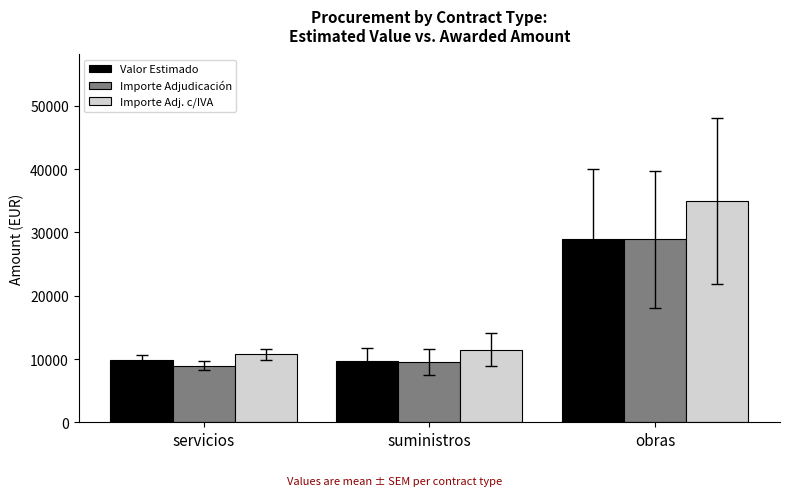

What is the difference between the highest and lowest values at obras?

6067.4